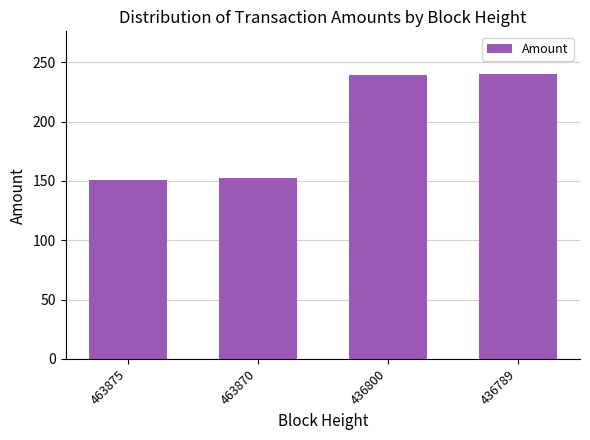

What is the value of the 4th bar from the left?

240